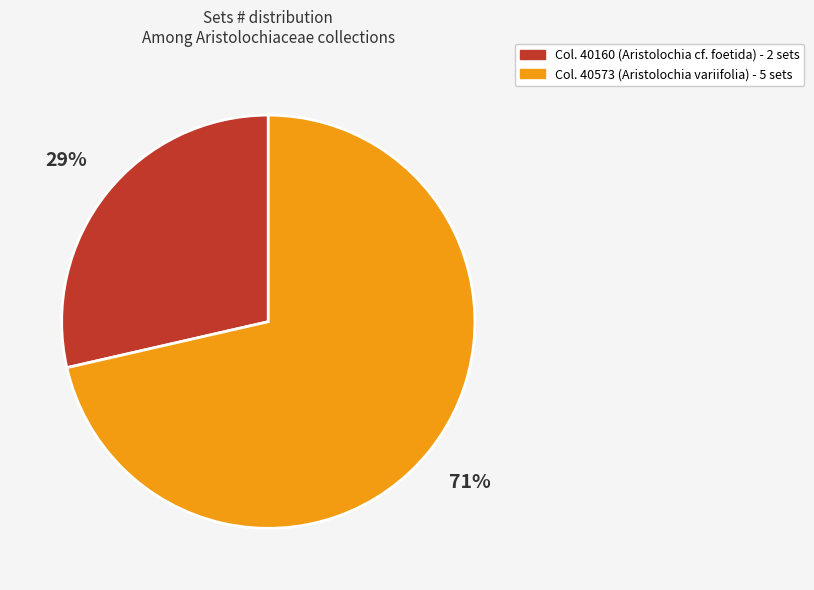

What is the ratio of the value at Col. 40160 (Aristolochia cf. foetida) - 2 sets to the value at Col. 40573 (Aristolochia variifolia) - 5 sets?

0.4